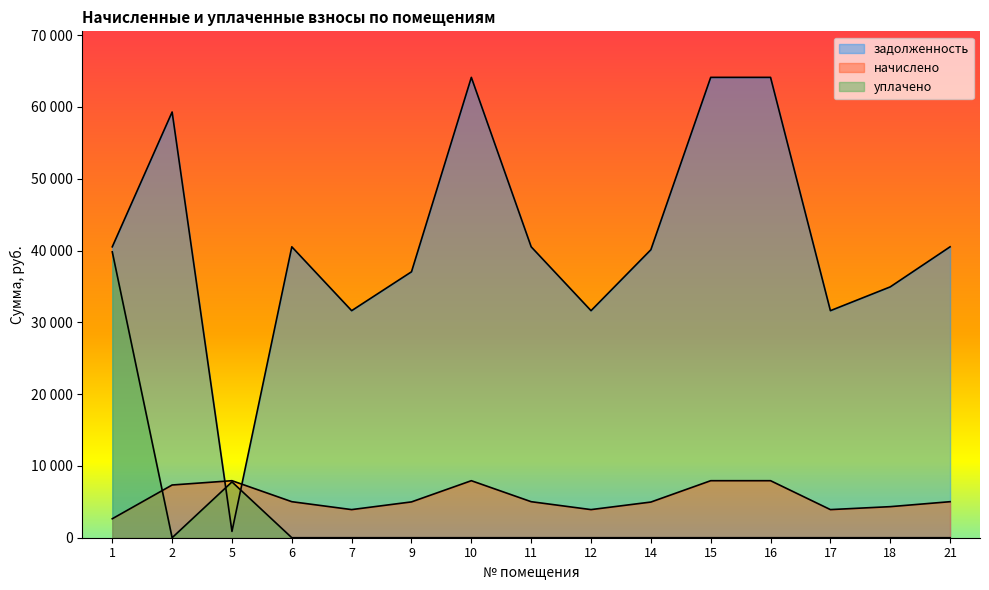

At which category does начислено reach its first local peak?

5